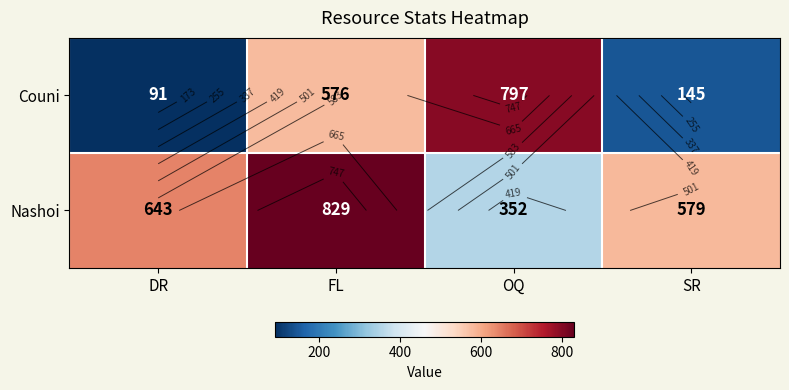

List the series in order of their peak value, lowest first.

Couni, Nashoi